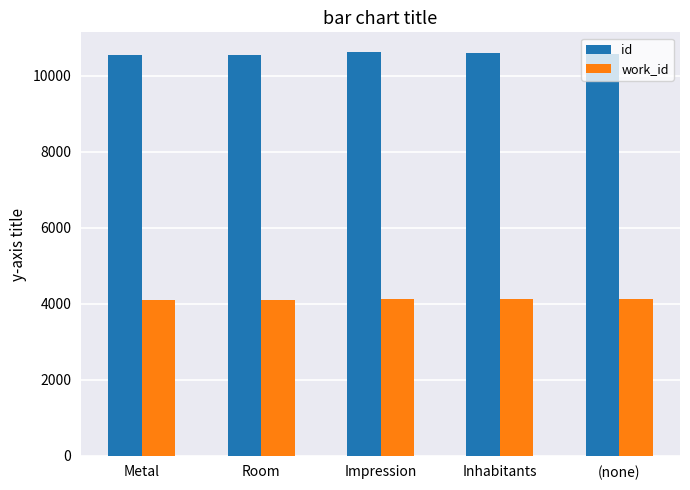

Rank the series by their maximum value, from highest to lowest.

id, work_id